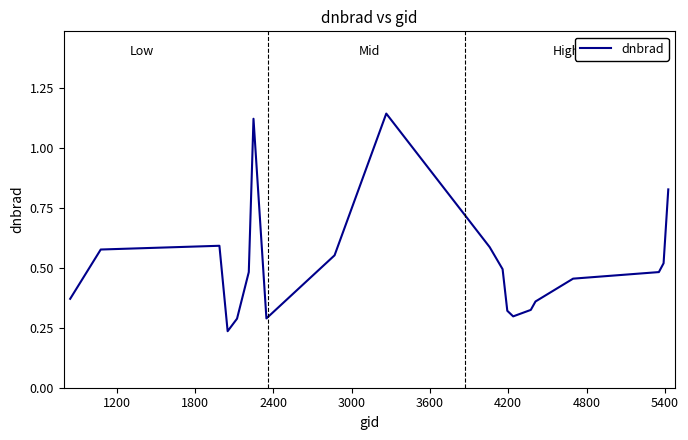

What is the difference between the maximum and minimum values?

0.9